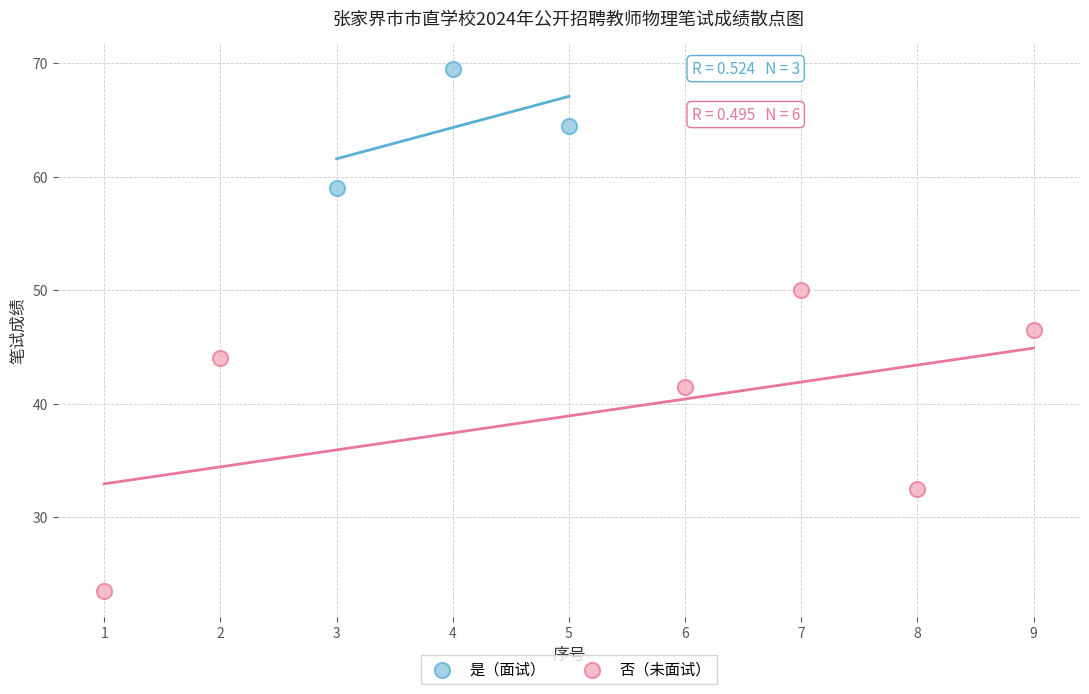

Which series reaches the minimum Y coordinate?

否（未面试）